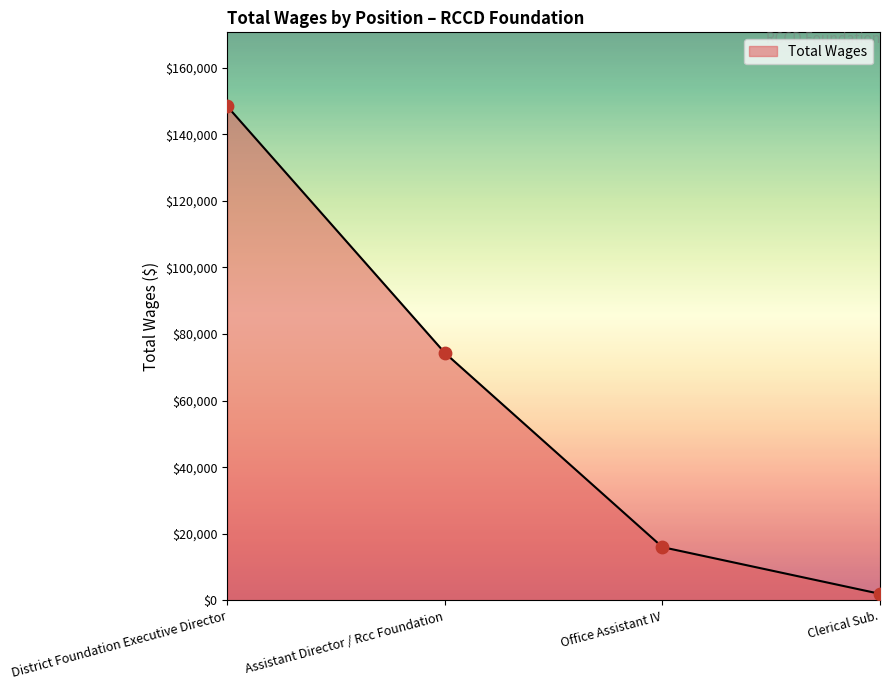

Which has a higher value, District Foundation Executive Director or Assistant Director / Rcc Foundation?

District Foundation Executive Director